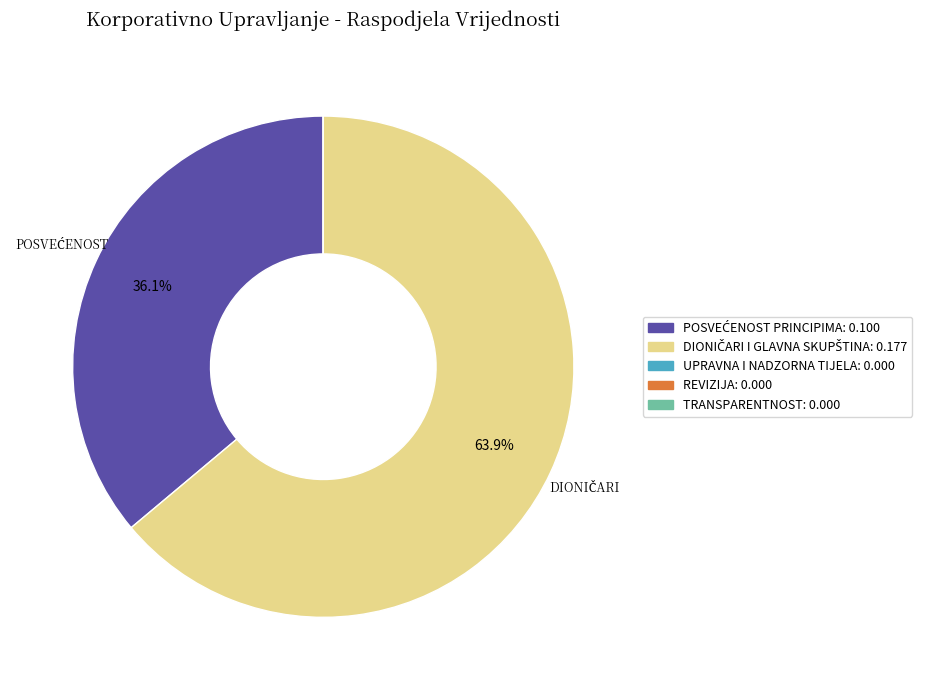

Is there any slice that represents more than half of the pie?

Yes